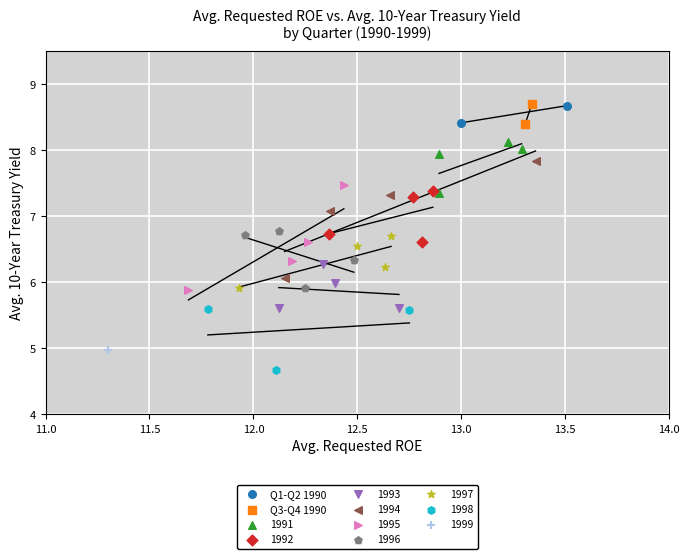

What are all the series names shown in the legend?

Q1-Q2 1990, Q3-Q4 1990, 1991, 1992, 1993, 1994, 1995, 1996, 1997, 1998, 1999